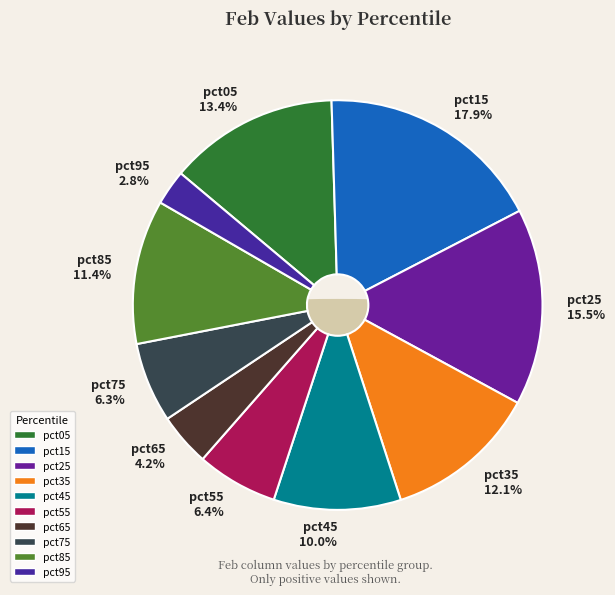

What is the largest slice in the pie chart?

pct15